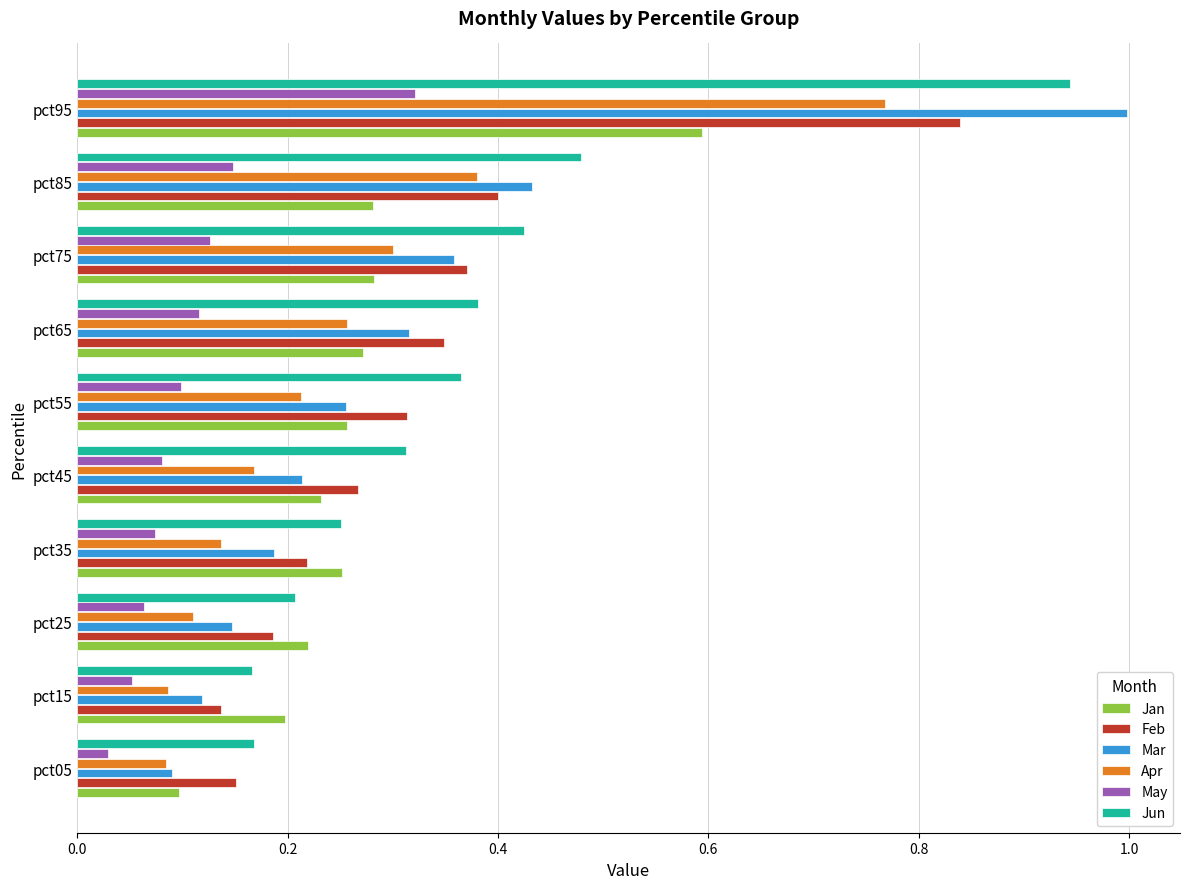

Which category has the lowest value in the Mar series?

pct05